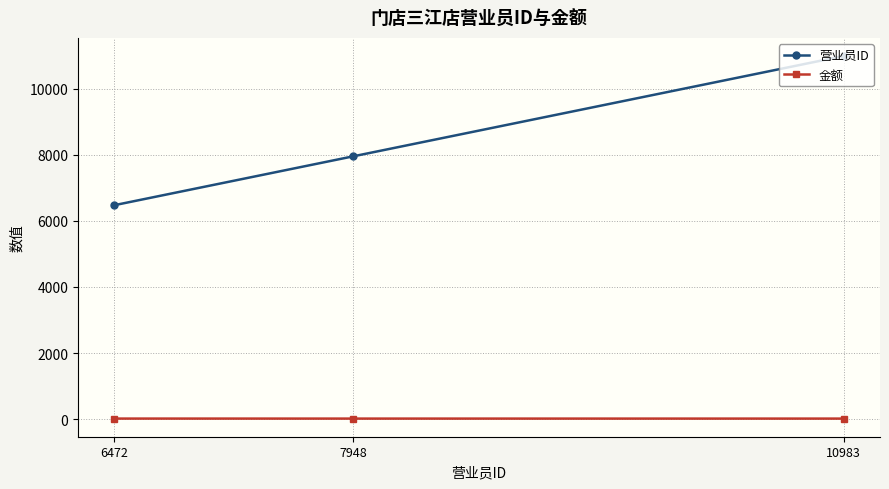

At 10983, list the series in order from smallest to largest.

金额, 营业员ID